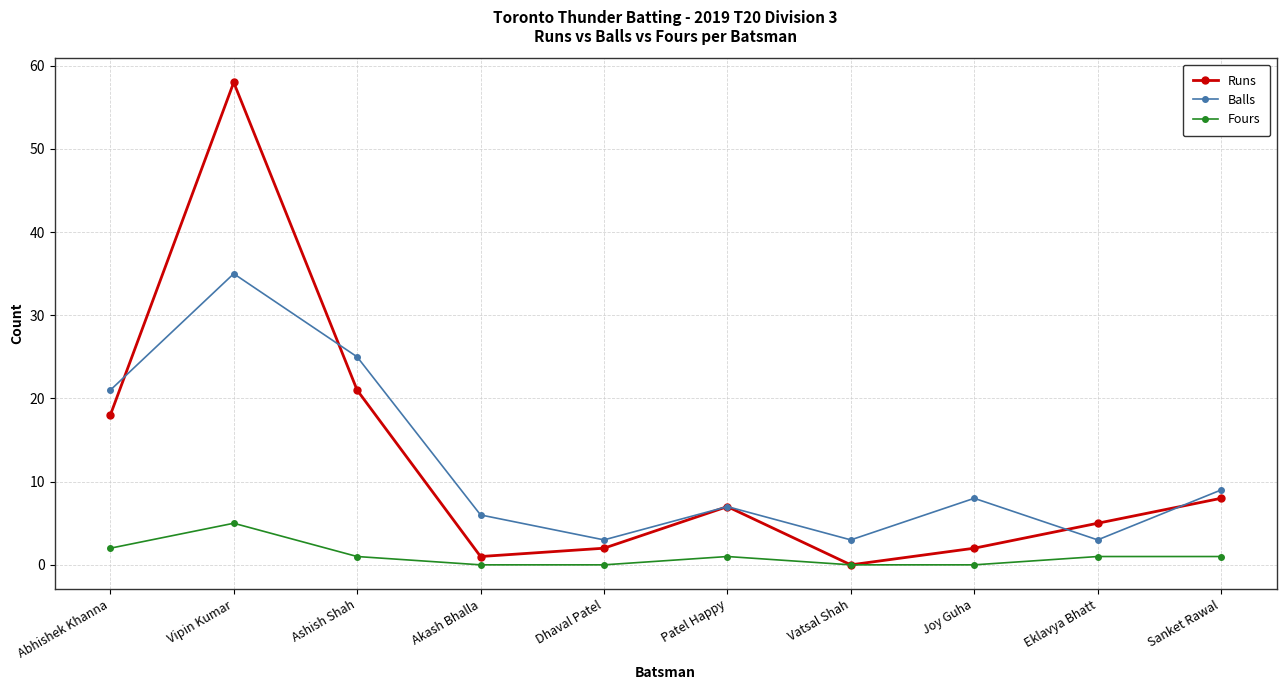

Reading right to left, transcribe all the data shown in this chart.

Runs: Sanket Rawal=8	Eklavya Bhatt=5	Joy Guha=2	Vatsal Shah=0	Patel Happy=7	Dhaval Patel=2	Akash Bhalla=1	Ashish Shah=21	Vipin Kumar=58	Abhishek Khanna=18
Balls: Sanket Rawal=9	Eklavya Bhatt=3	Joy Guha=8	Vatsal Shah=3	Patel Happy=7	Dhaval Patel=3	Akash Bhalla=6	Ashish Shah=25	Vipin Kumar=35	Abhishek Khanna=21
Fours: Sanket Rawal=1	Eklavya Bhatt=1	Joy Guha=0	Vatsal Shah=0	Patel Happy=1	Dhaval Patel=0	Akash Bhalla=0	Ashish Shah=1	Vipin Kumar=5	Abhishek Khanna=2